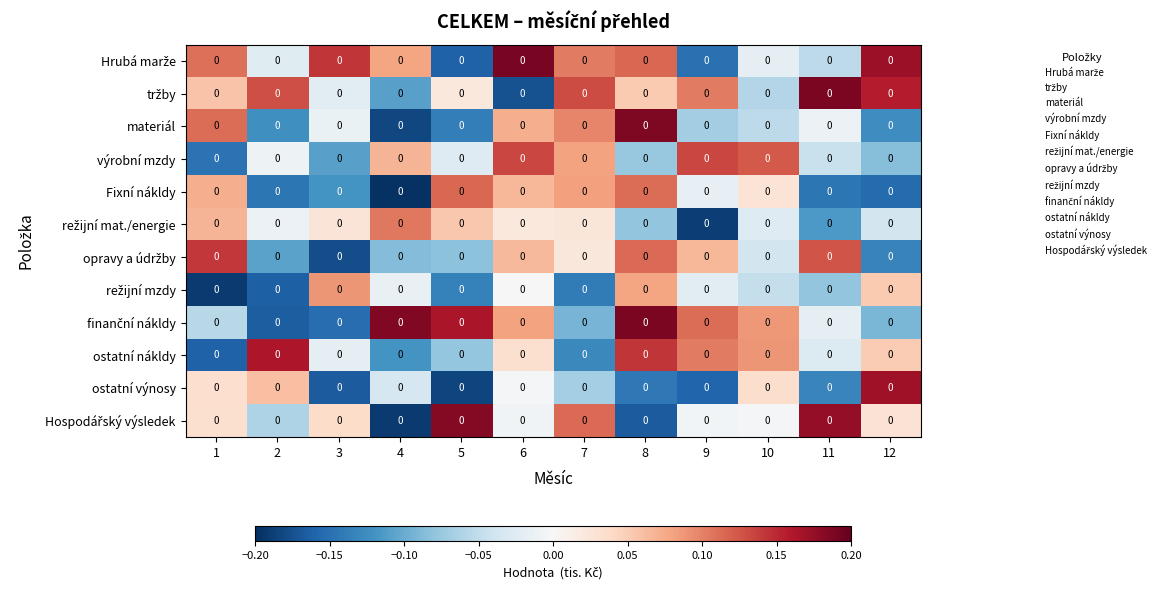

What value does the finanční nákldy series have at 9?

0.1